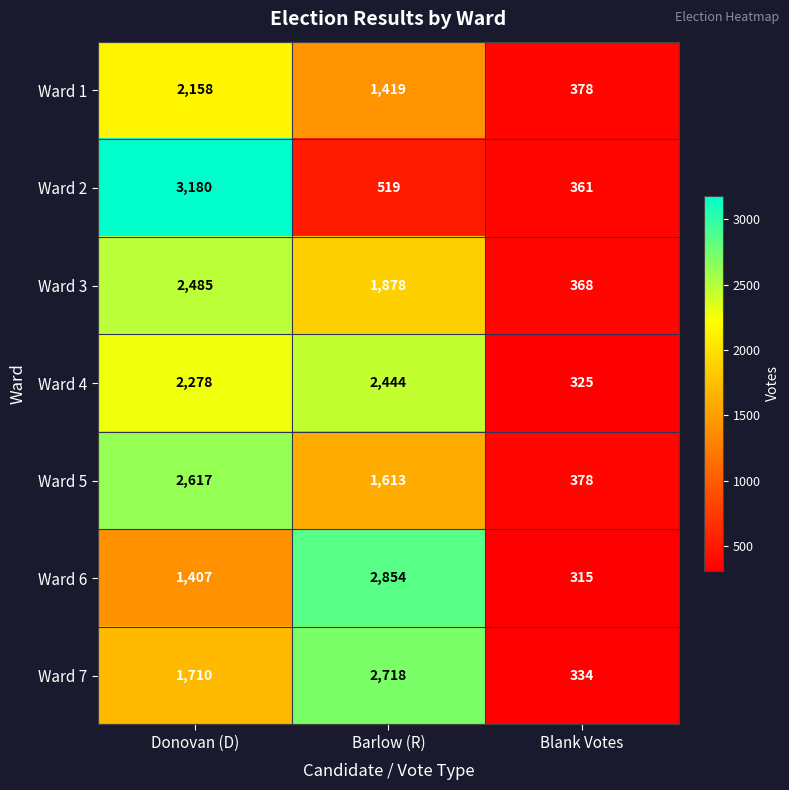

What is the maximum value shown in the chart?

3180